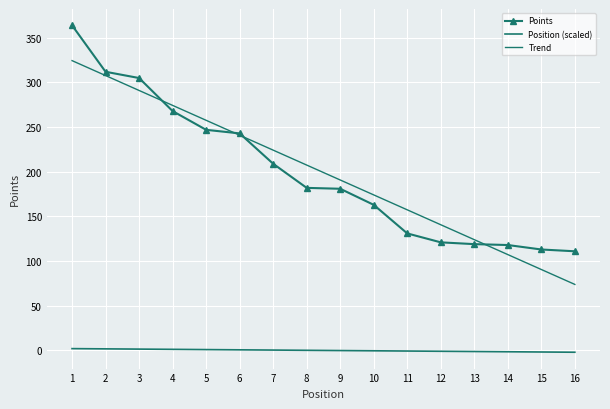

What is the sum of all Position (scaled) values?

-0.4